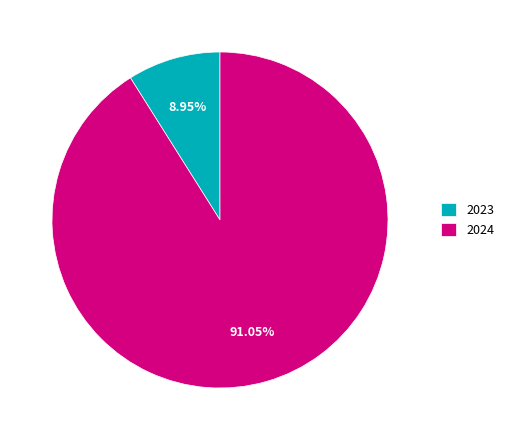

Between 2023 and 2024, which is larger?

2024